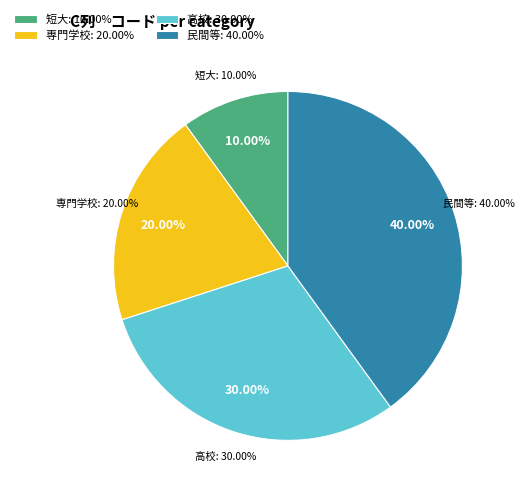

True or false: 短大 accounts for 10% of the total.

True